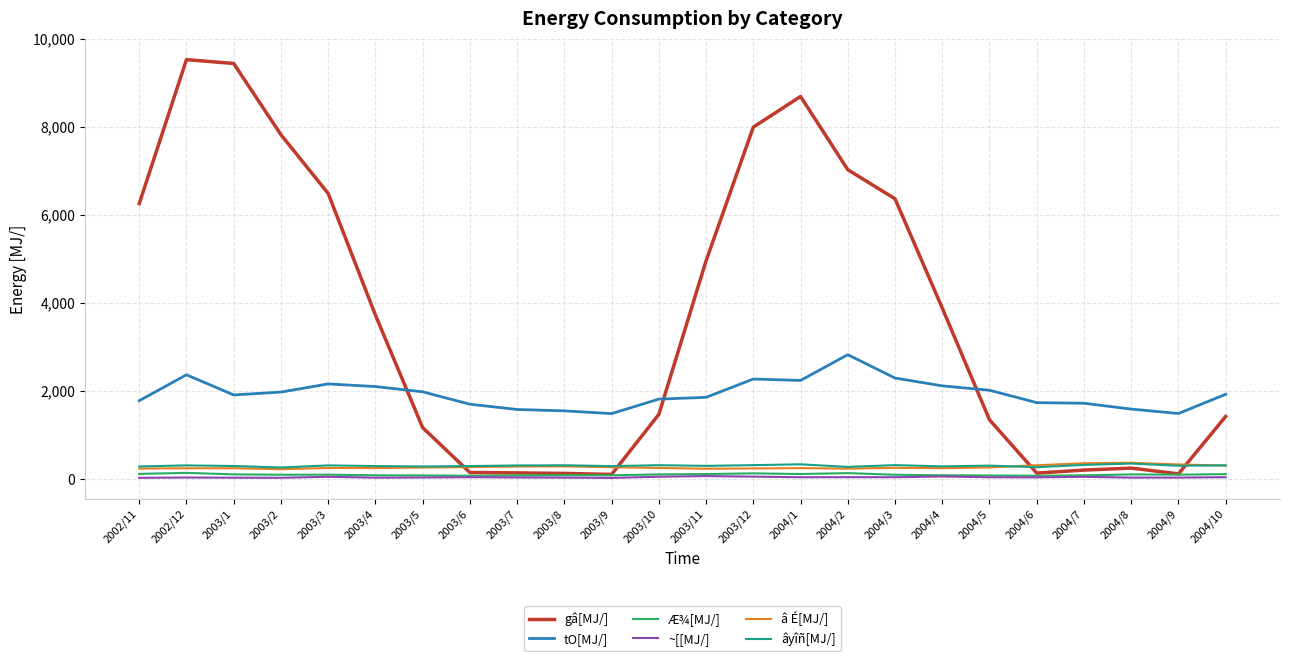

Where does the gâ[MJ/] series first go above 3724?

2002/11